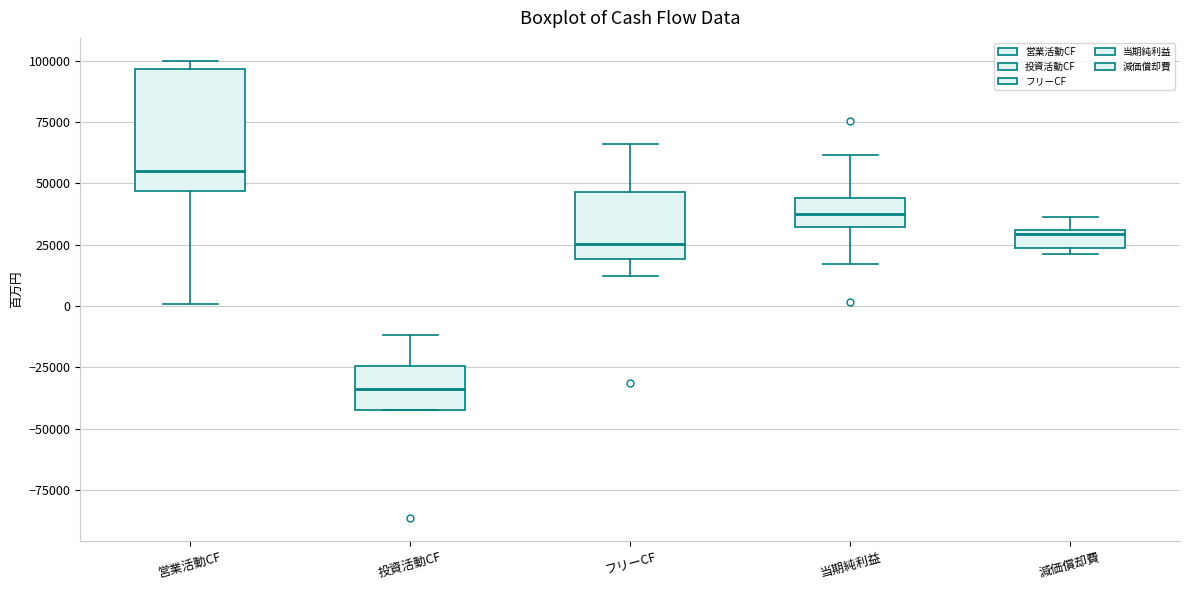

Reading left to right, read every box against the y-axis: the position of its median line, the range the box covers, and the ends of its whiskers. The values are not printed on the chart, so give them approximately, as read against the axis.

営業活動CF: median 55000, box 45000 to 95000, whiskers 0 to 100000
投資活動CF: median -35000, box -40000 to -25000, whiskers -40000 to -10000
フリーCF: median 25000, box 20000 to 45000, whiskers 10000 to 65000
当期純利益: median 40000, box 30000 to 45000, whiskers 15000 to 60000
減価償却費: median 30000 (just below the box's upper edge), box 25000 to 30000, whiskers 20000 to 35000